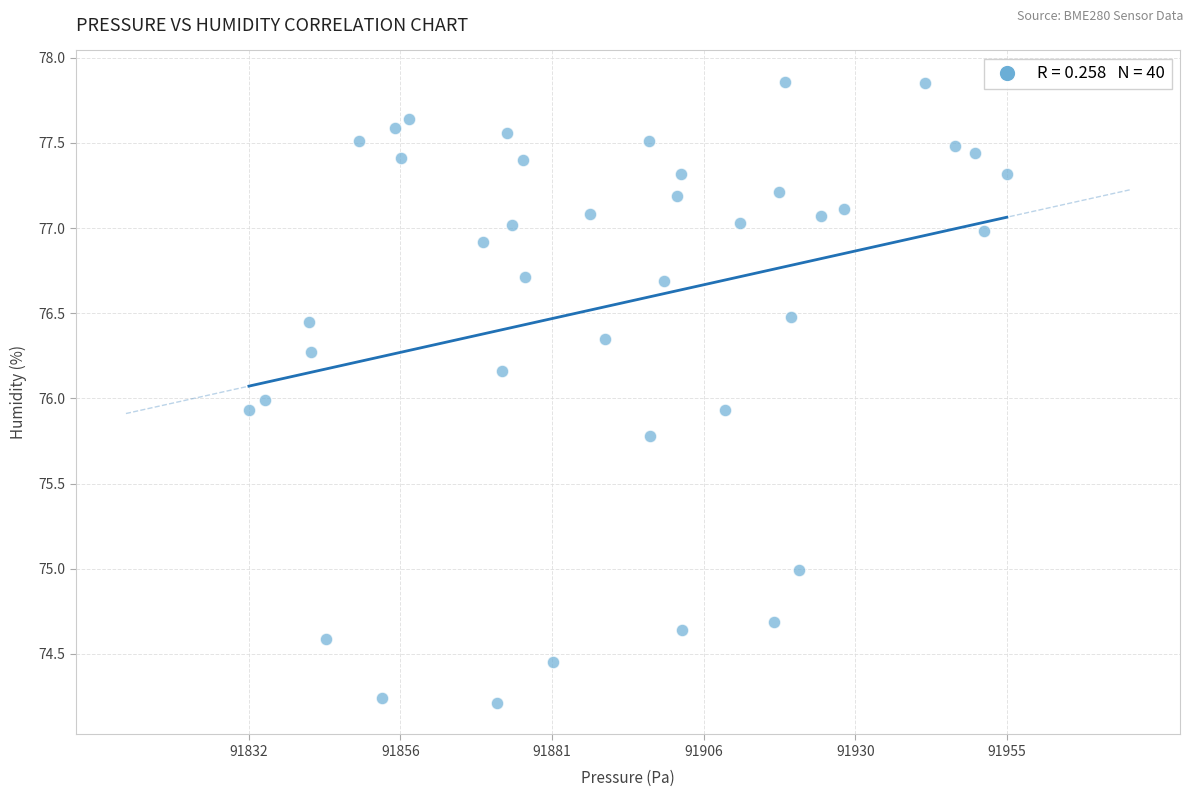

What is the range of X values (max minus min)?

123.3